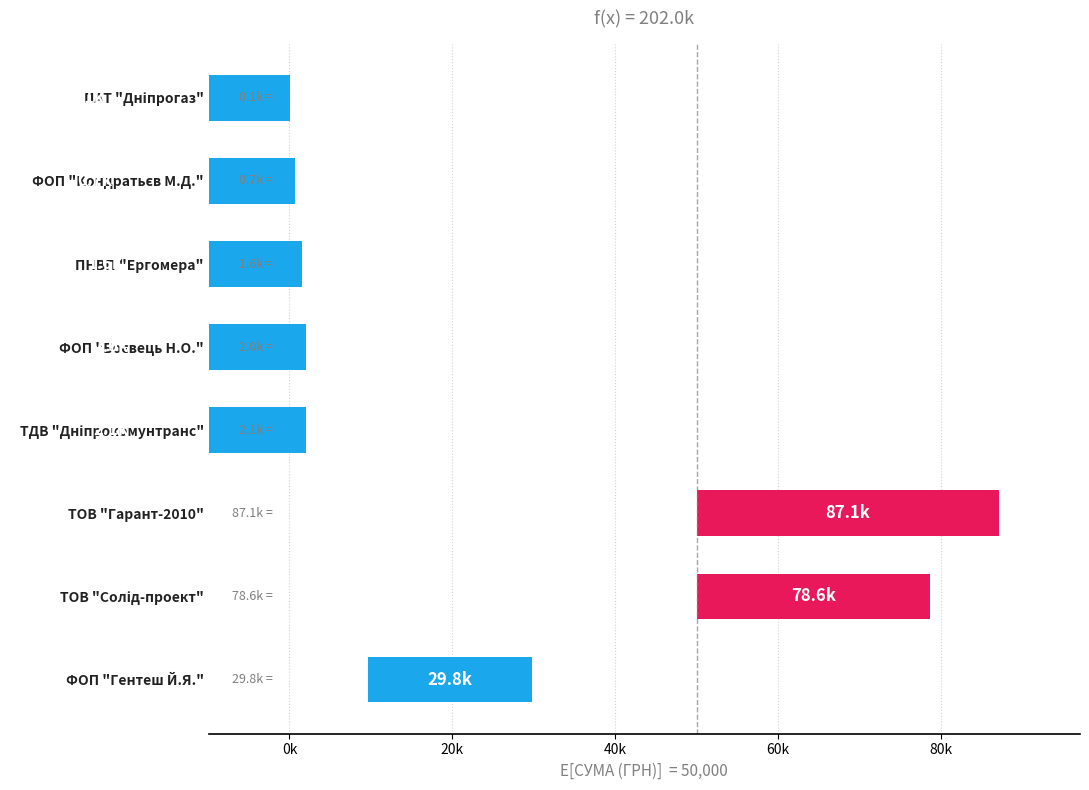

What is the difference between the values at ФОП "Гентеш Й.Я." and ФОП "Боєвець Н.О."?

27763.0